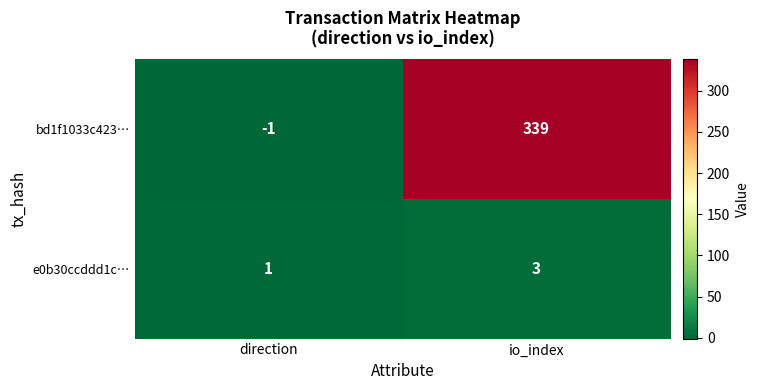

Between direction and io_index, which series saw the biggest shift?

bd1f1033c423…